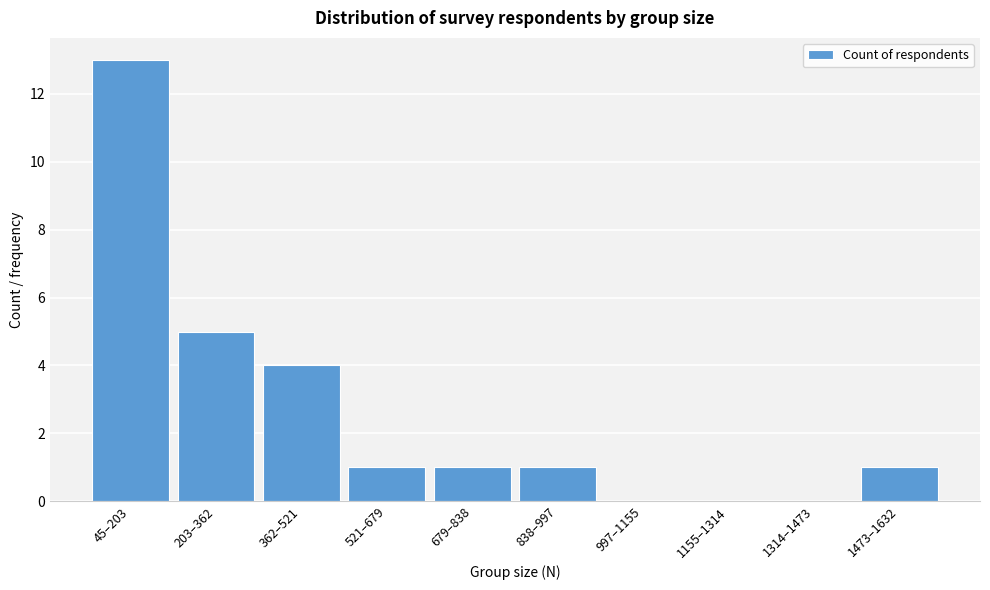

Reading left to right, extract all data points from this chart.

45–203=13	203–362=5	362–521=4	521–679=1	679–838=1	838–997=1	997–1155=0	1155–1314=0	1314–1473=0	1473–1632=1